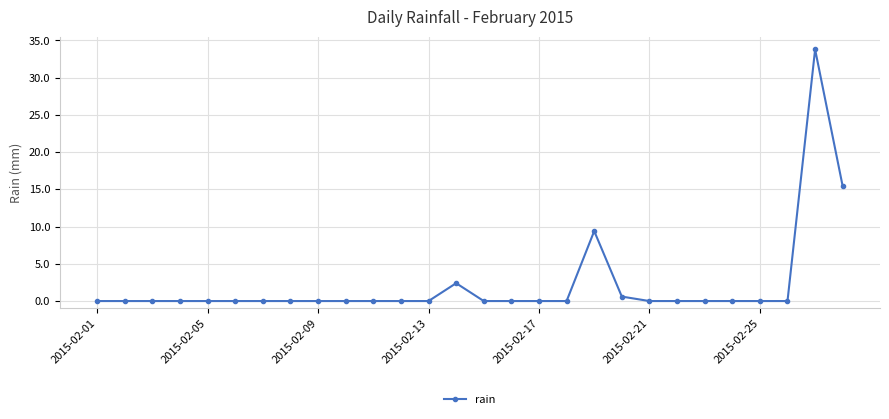

How many distinct data groups are displayed?

1